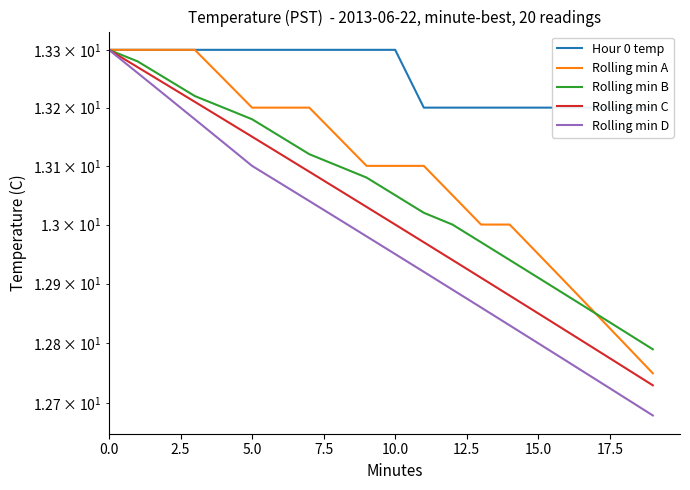

What is the value of the Rolling min C point at the 2nd from the left?

13.3